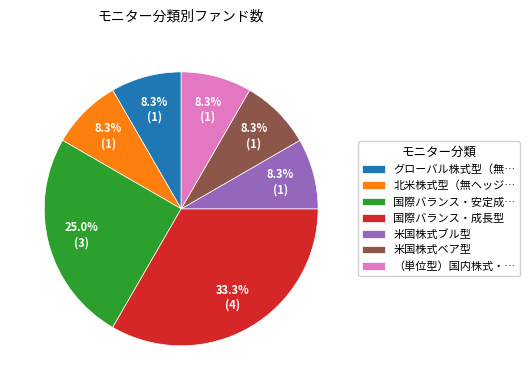

How many slices are in this pie chart?

7